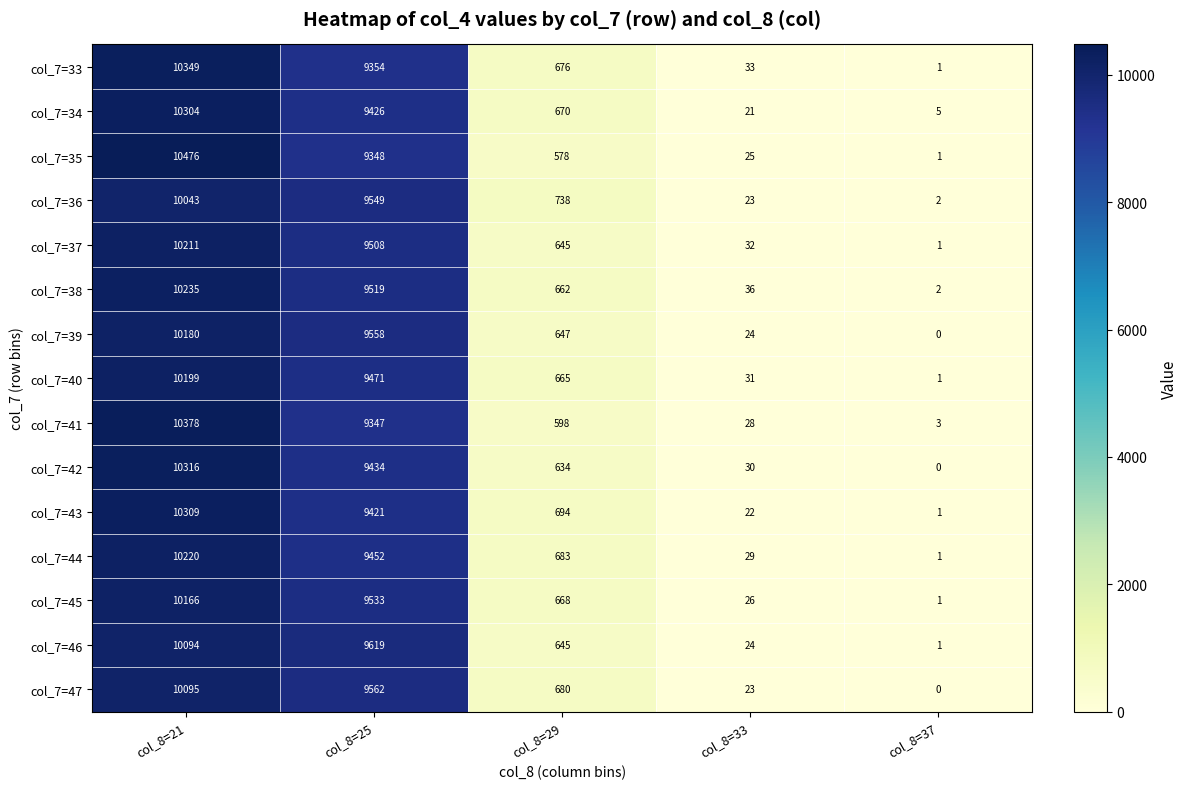

What is the spread (max minus min) of values at col_8=29?

160